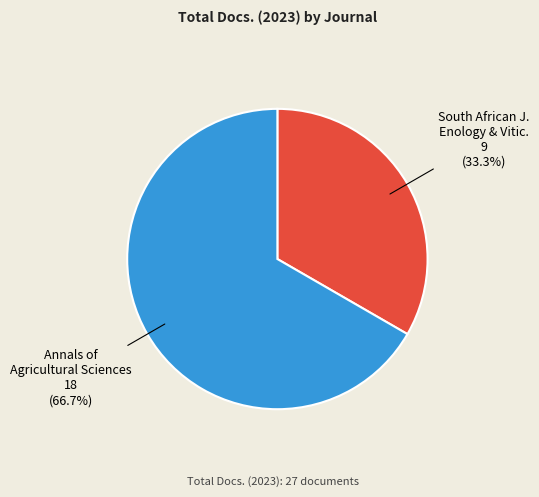

Is it true that Annals of Agricultural Sciences is 58% of the pie?

False